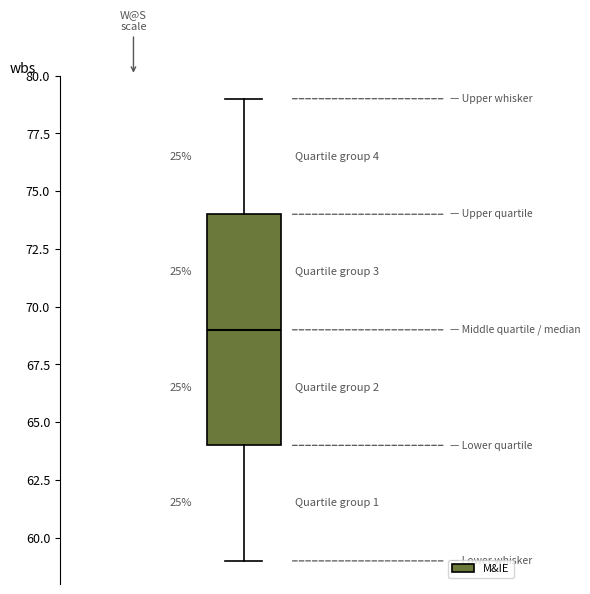

Read this box plot against the y-axis: the position of the median line, the range covered by the box, and the ends of both whiskers. The values are not printed on the chart, so give them approximately, as read against the axis.

median 69, box 64 to 74, whiskers 59 to 79